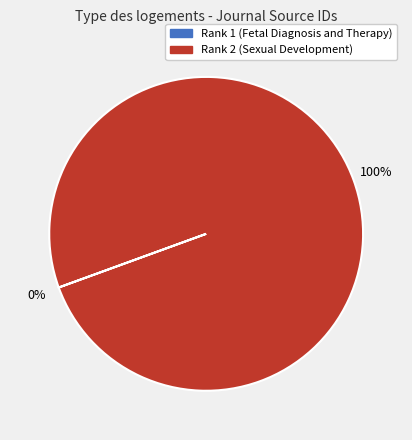

To the nearest percent, what portion does Rank 2 (Sexual Development) represent?

100%